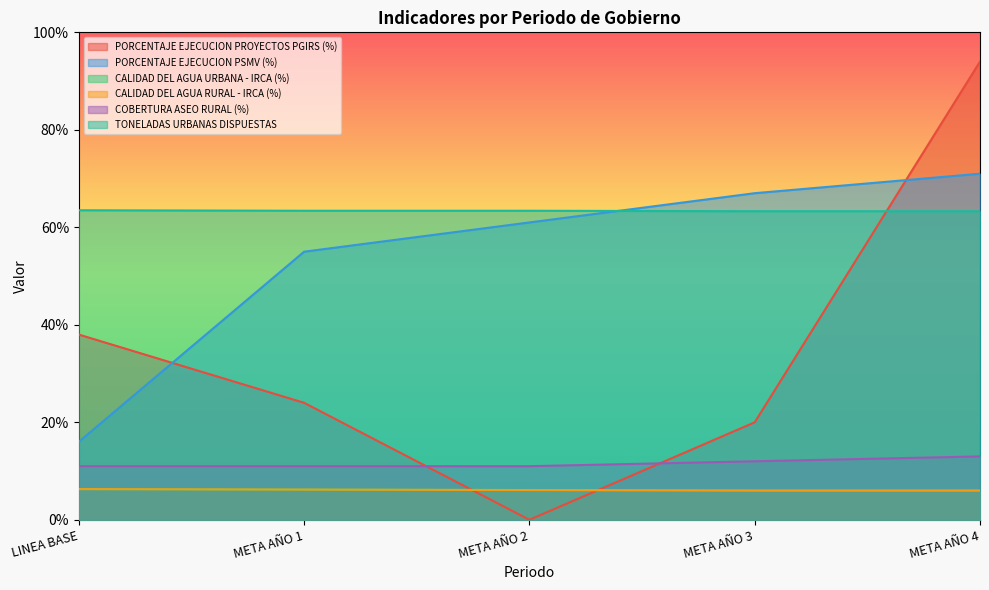

Which category has the highest value in the COBERTURA ASEO RURAL (%) series?

META AÑO 4